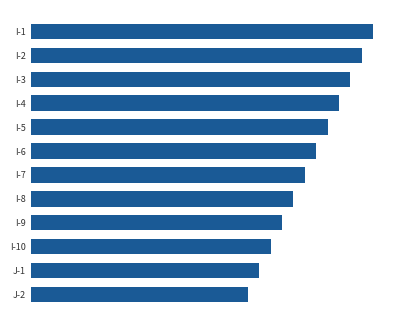

Does the chart contain any negative values?

No